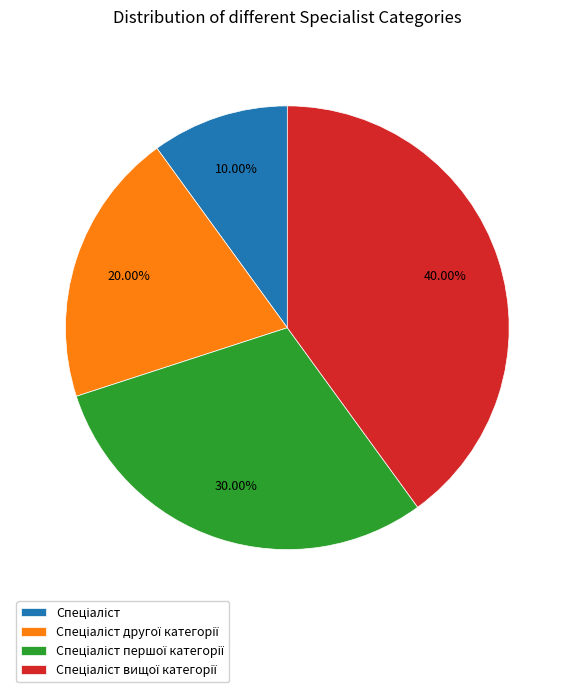

Is there a majority slice in this chart?

No